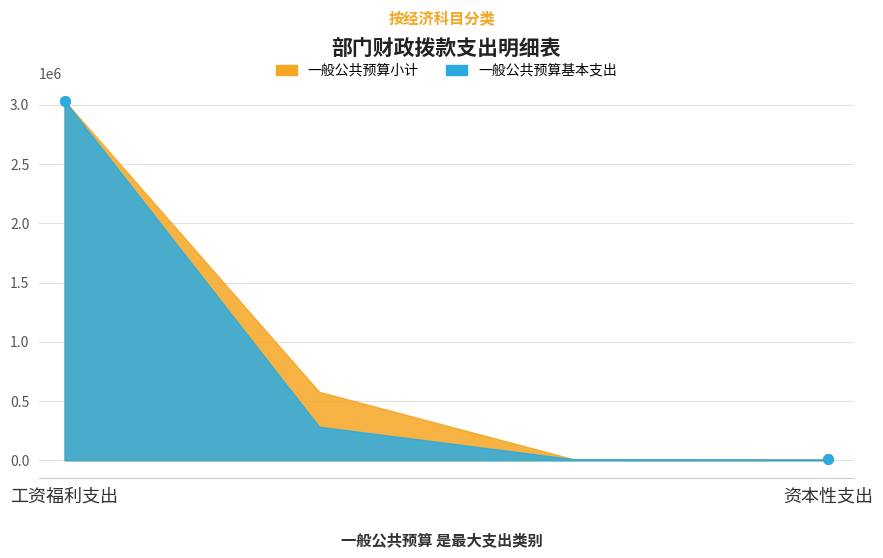

What is the approximate value of 一般公共预算基本支出 at 商品和服务支出?

283471.2